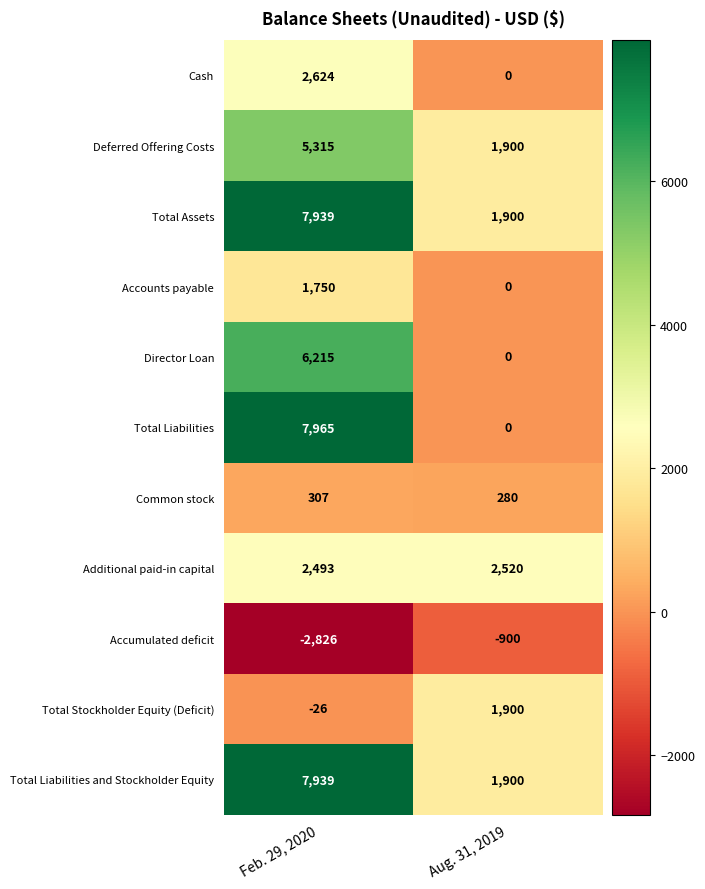

What is the sum of the Common stock values at Aug. 31, 2019 and Feb. 29, 2020?

587